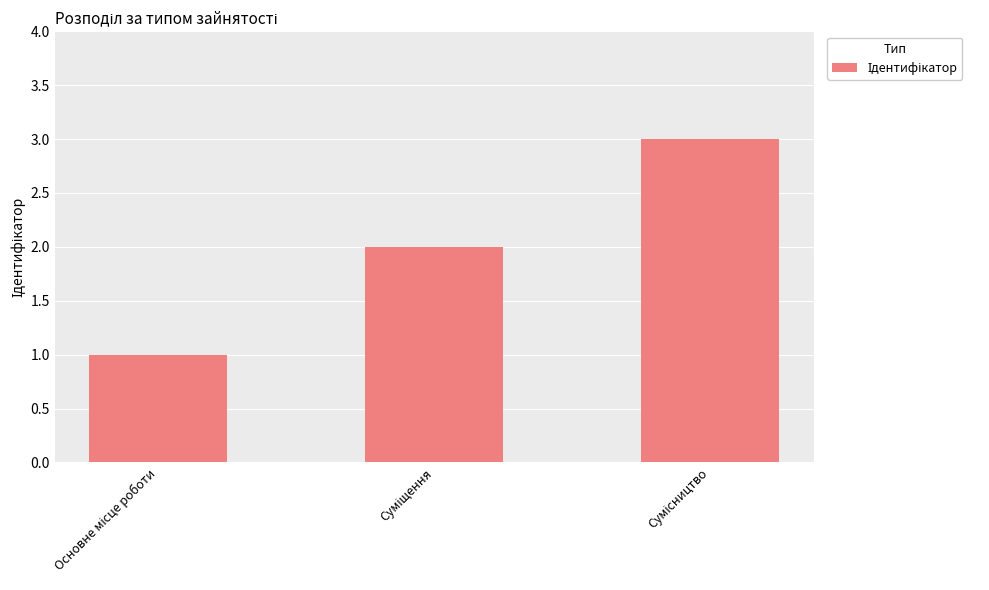

What is the sum of all values?

6